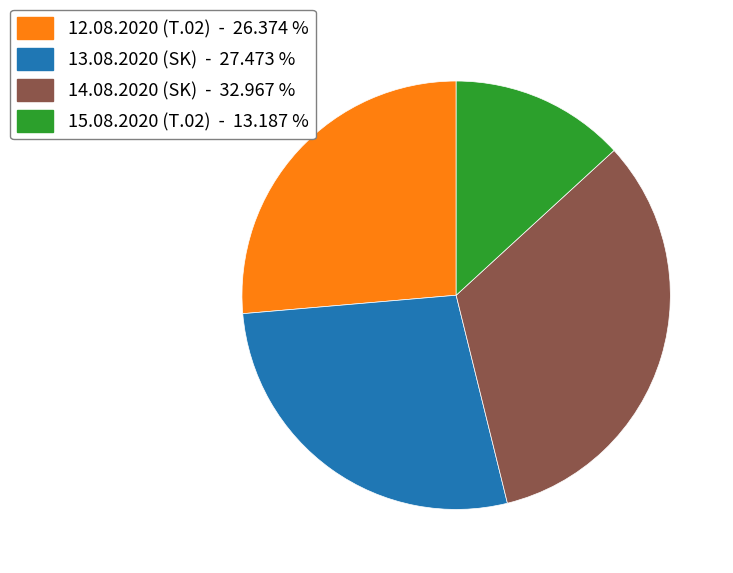

Is it true that 15.08.2020 (T.02) is 13% of the pie?

True